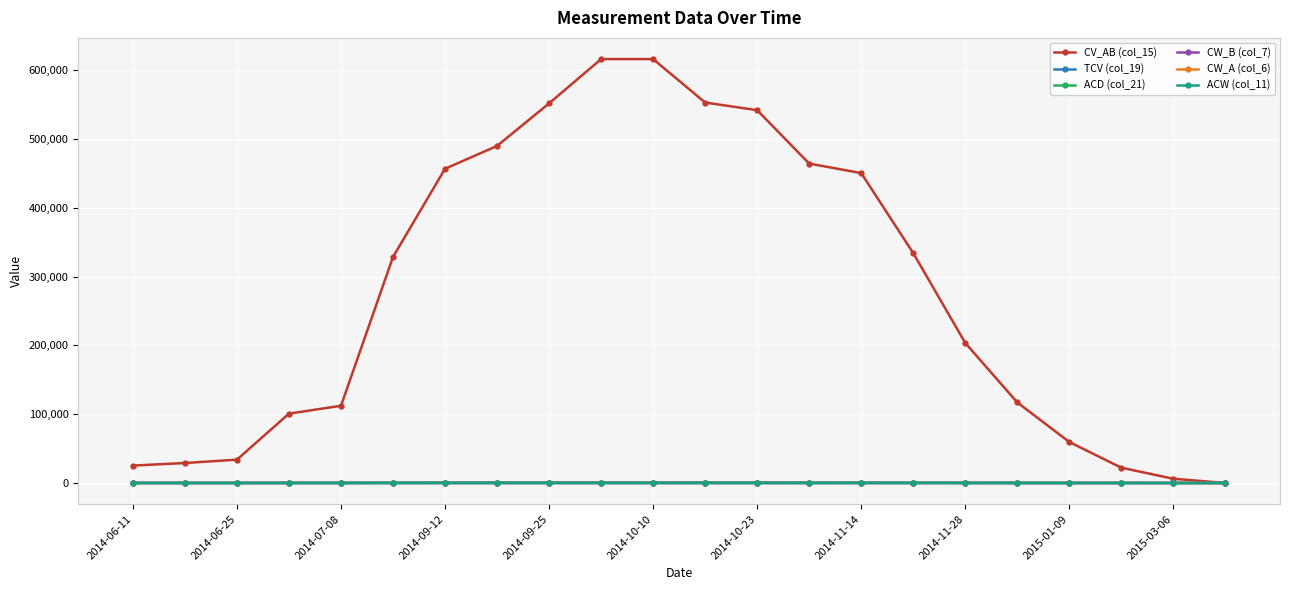

Which series has the widest spread of values?

CV_AB (col_15)